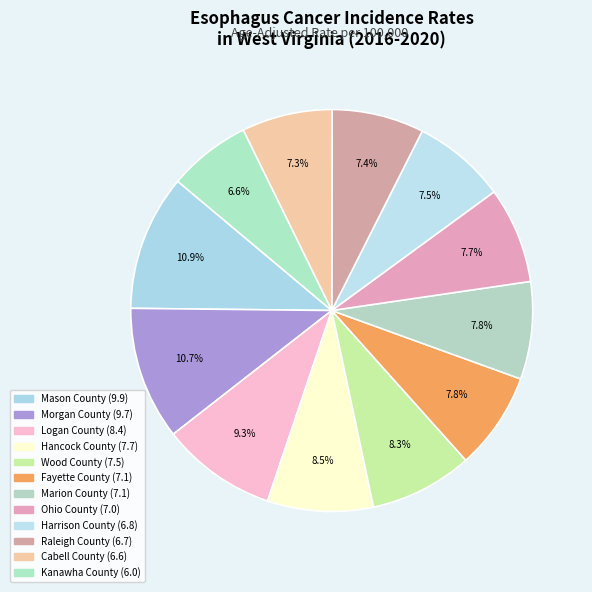

The Morgan County slice represents 11% of the pie. True or false?

True